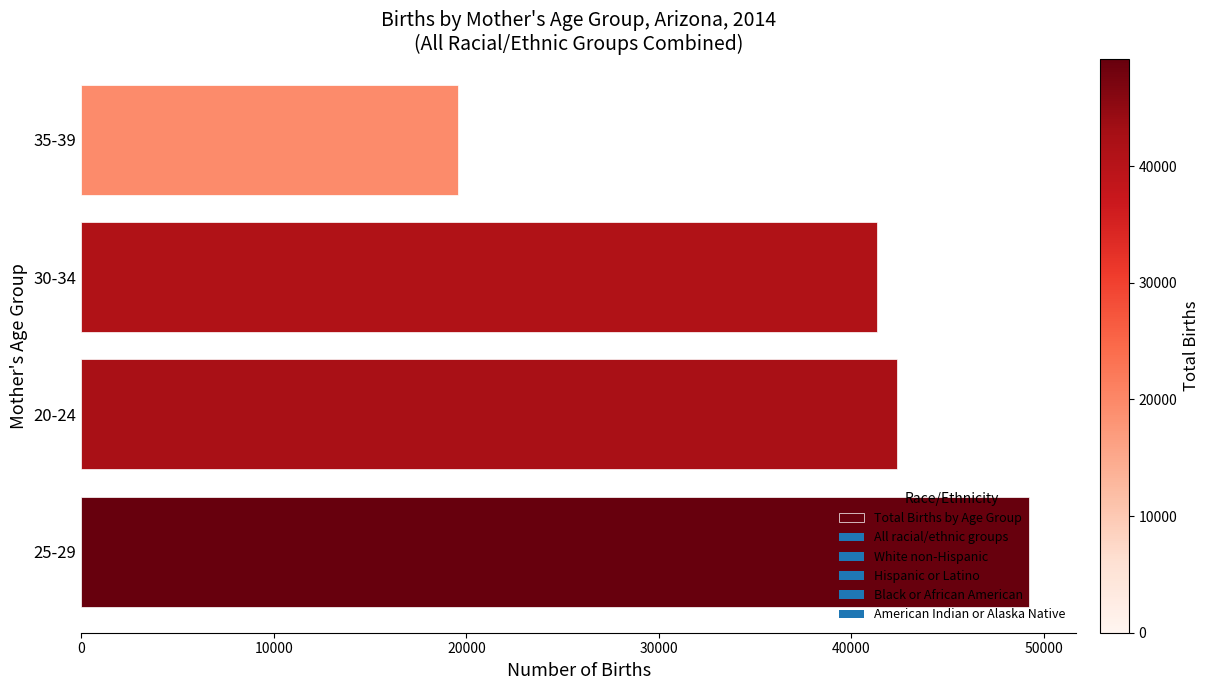

The value at 35-39 is 19588. True or false?

True